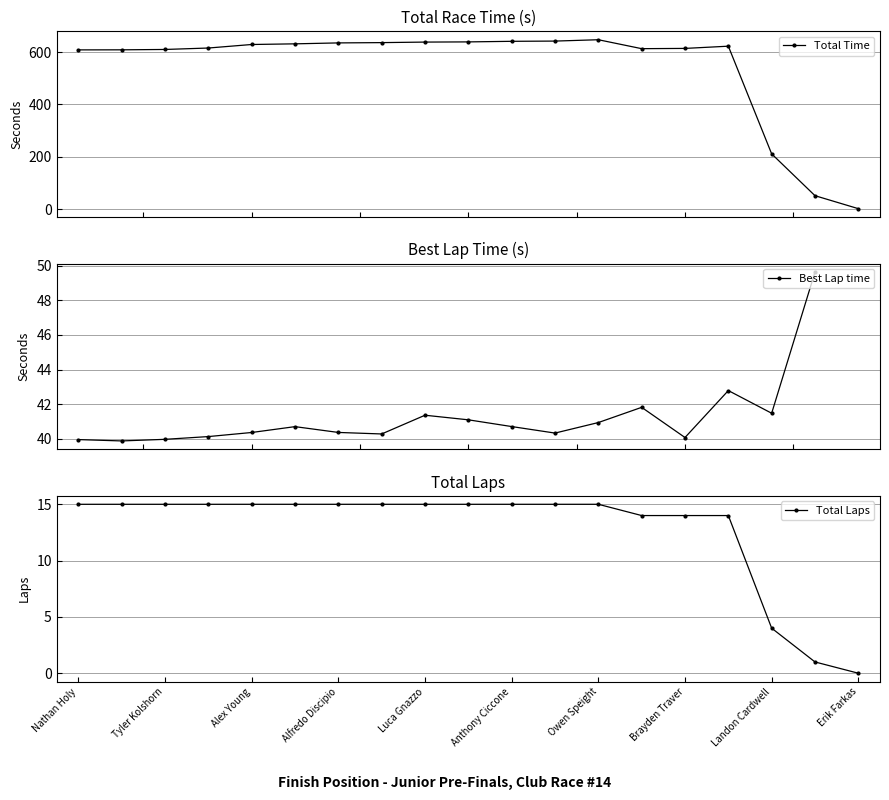

What is the value of the Total Time point at the 1st from the left?

607.9